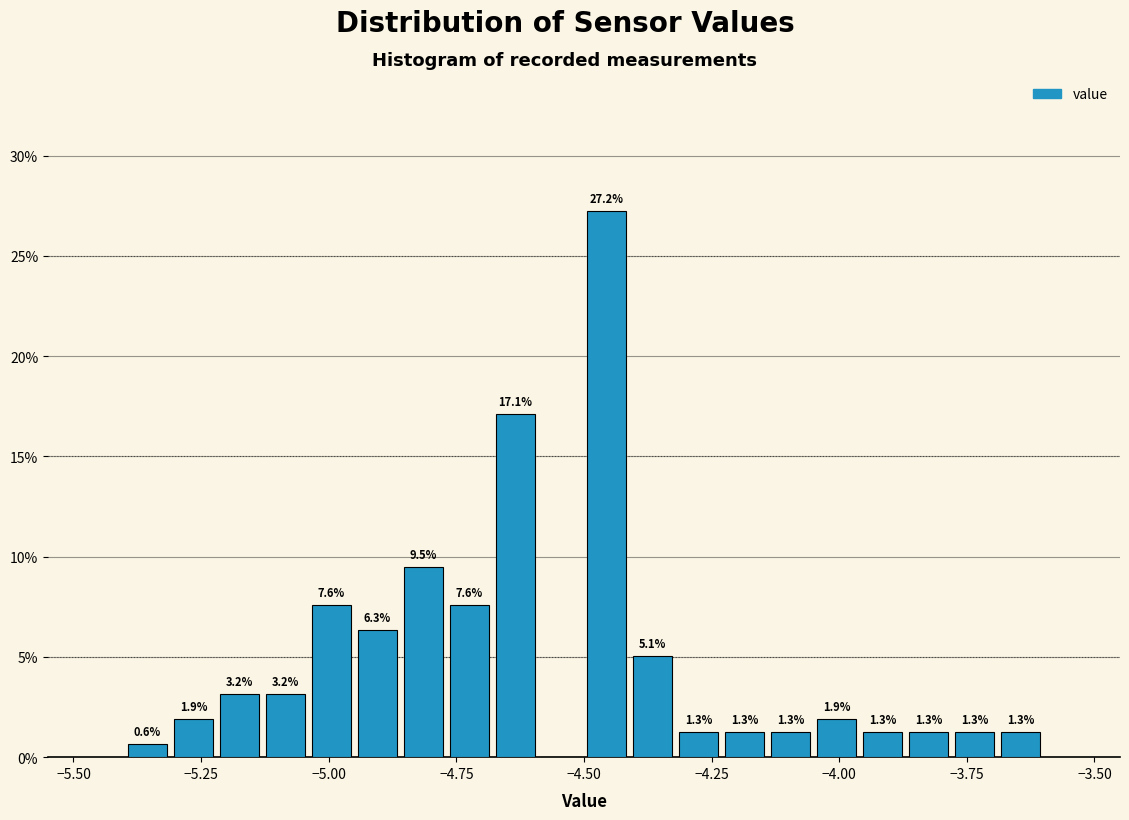

Around what value on the x-axis is the tallest bar? Give the approximate position of its centre, as read against the axis.

-4.45